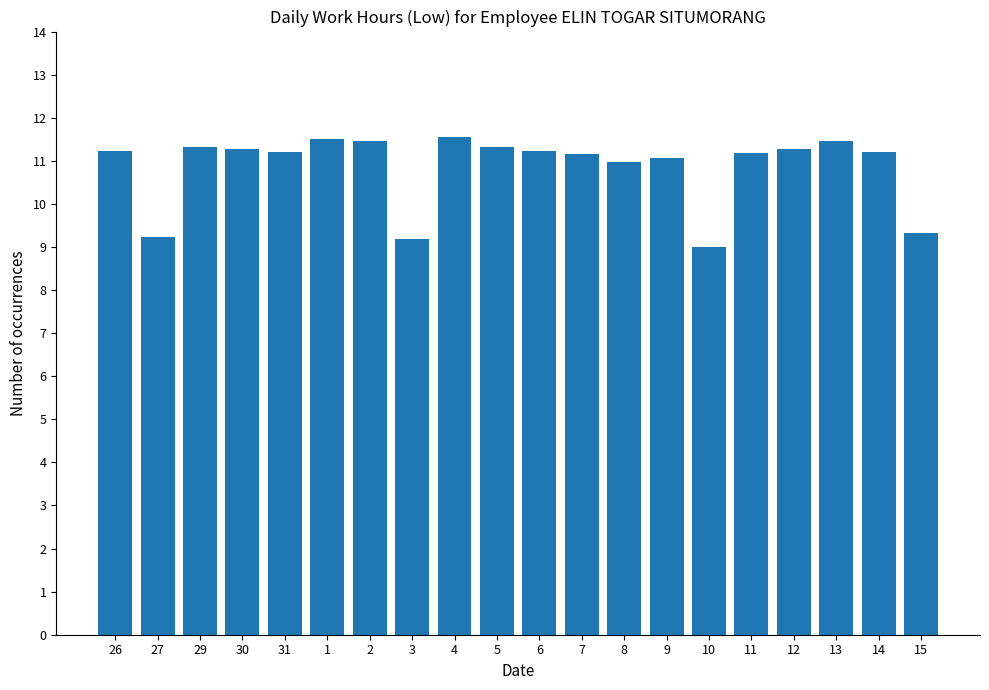

What is the difference between the maximum and second lowest values?

2.4